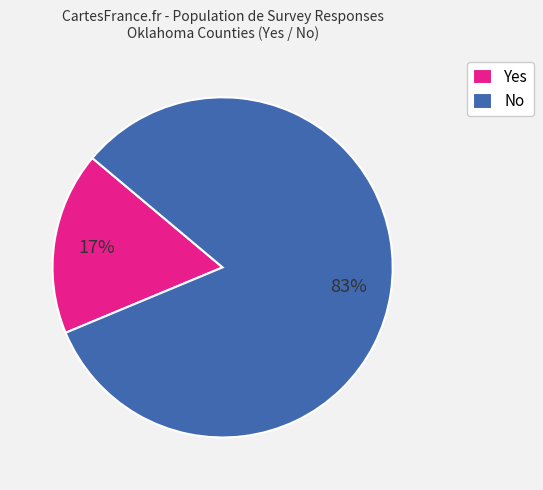

True or false: No accounts for 83% of the total.

True